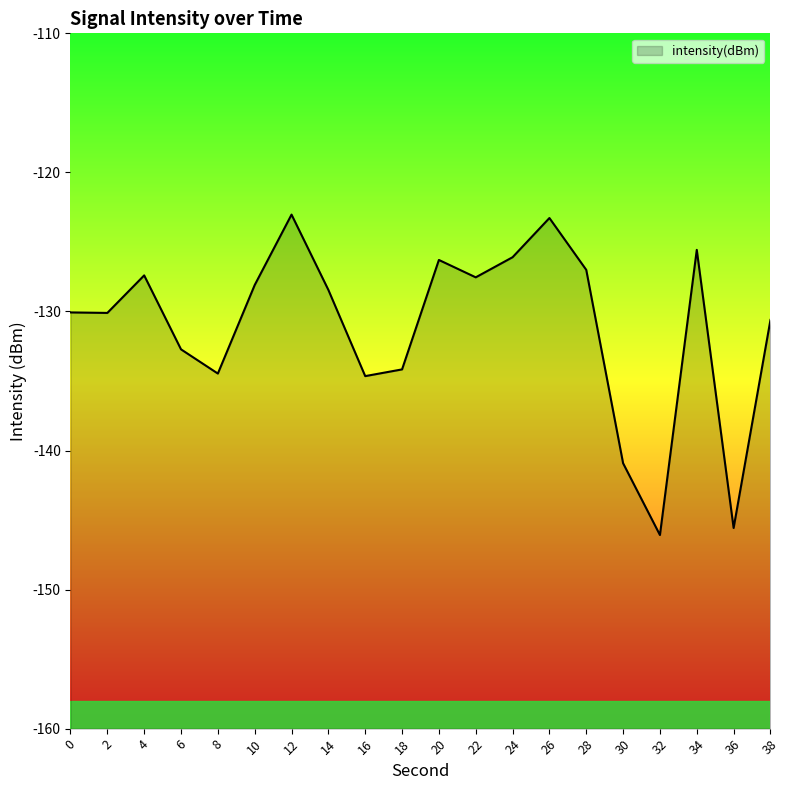

Reading left to right, transcribe all the data shown in this chart.

0=-130.1	2=-130.1	4=-127.4	6=-132.7	8=-134.5	10=-128.1	12=-123.0	14=-128.5	16=-134.7	18=-134.2	20=-126.3	22=-127.5	24=-126.1	26=-123.3	28=-127.0	30=-140.9	32=-146.1	34=-125.6	36=-145.6	38=-130.6